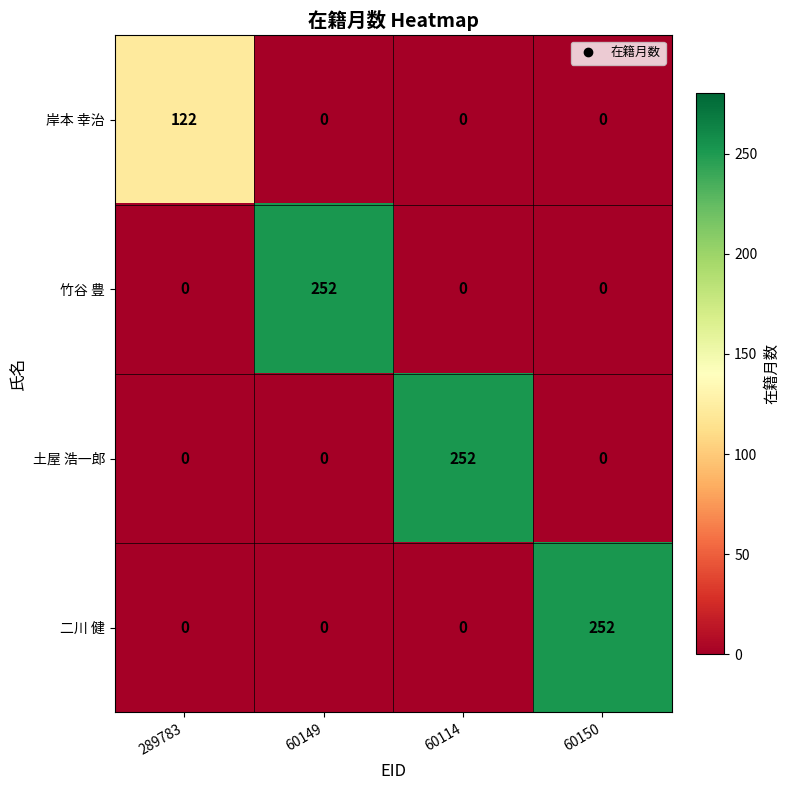

The 二川 健 series shows 0 at 289783. True or false?

True